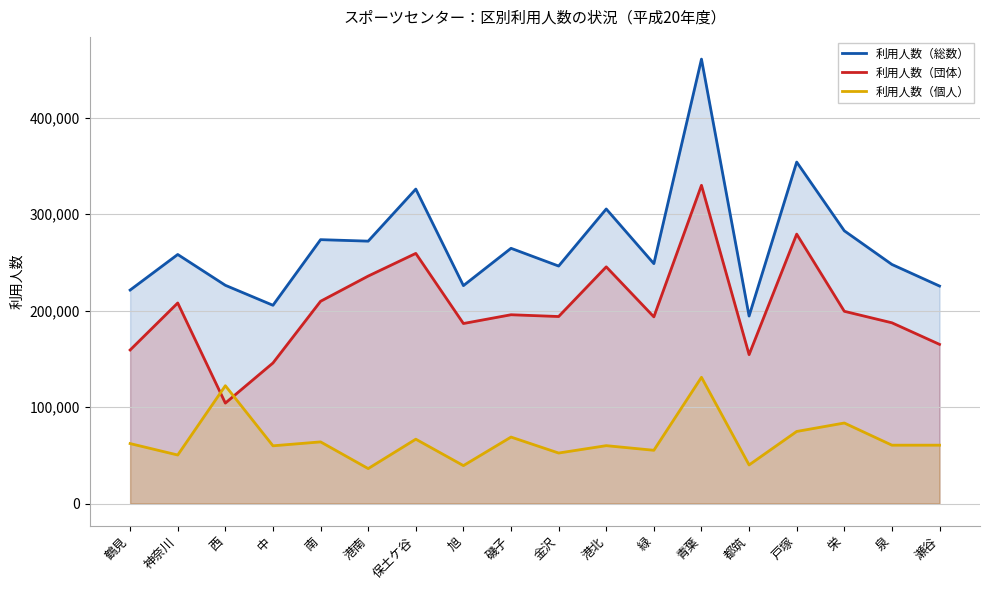

Between 磯子 and 金沢, which series saw the biggest shift?

利用人数（総数）